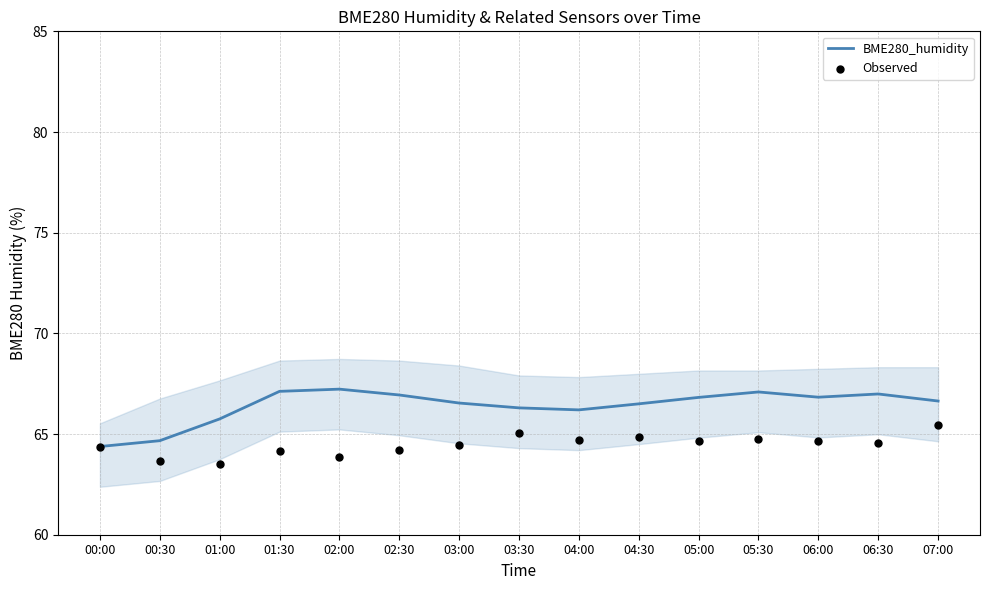

At how many categories does at least one series exceed 64?

15